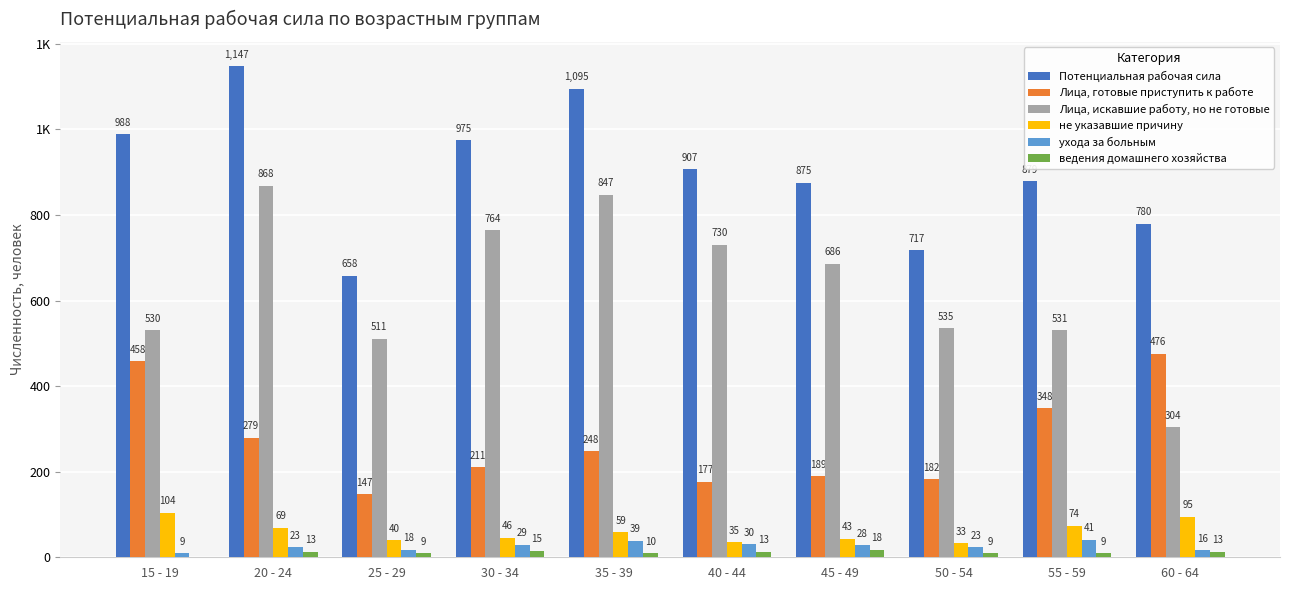

Does the chart contain stacked bars?

No